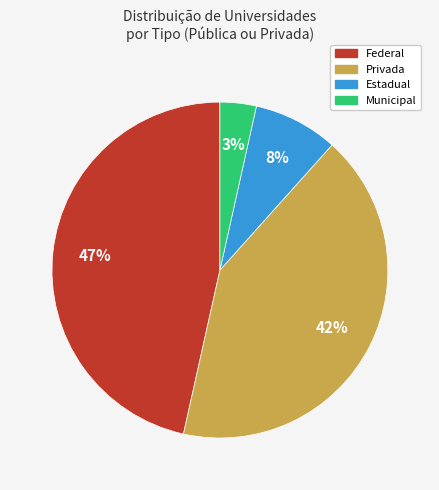

Between Privada and Municipal, which is larger?

Privada